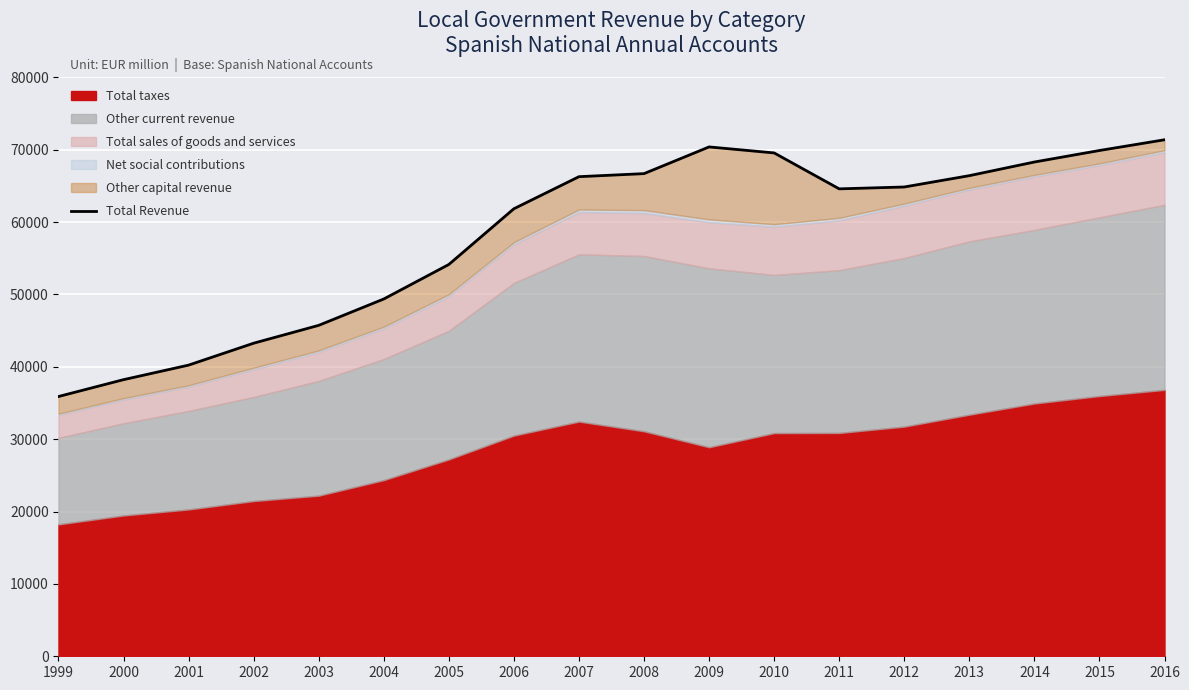

The chart shows a value of 69898 at 2015. True or false?

True